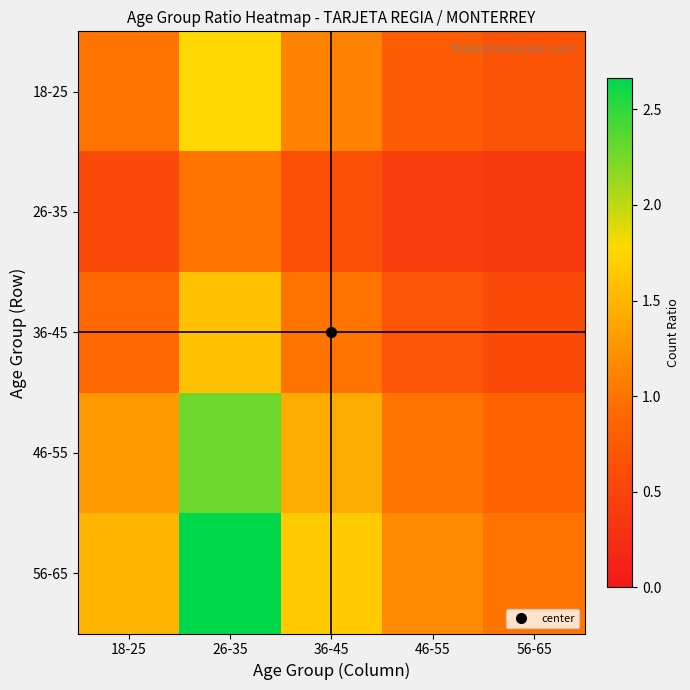

Between 18-25 and 26-35, which is larger?

26-35